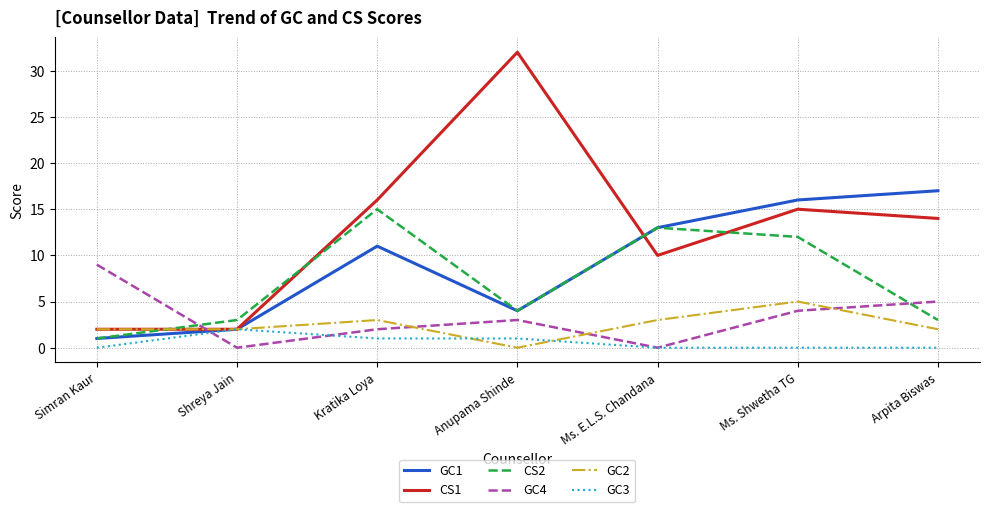

List the series in order of their peak value, highest first.

CS1, GC1, CS2, GC4, GC2, GC3